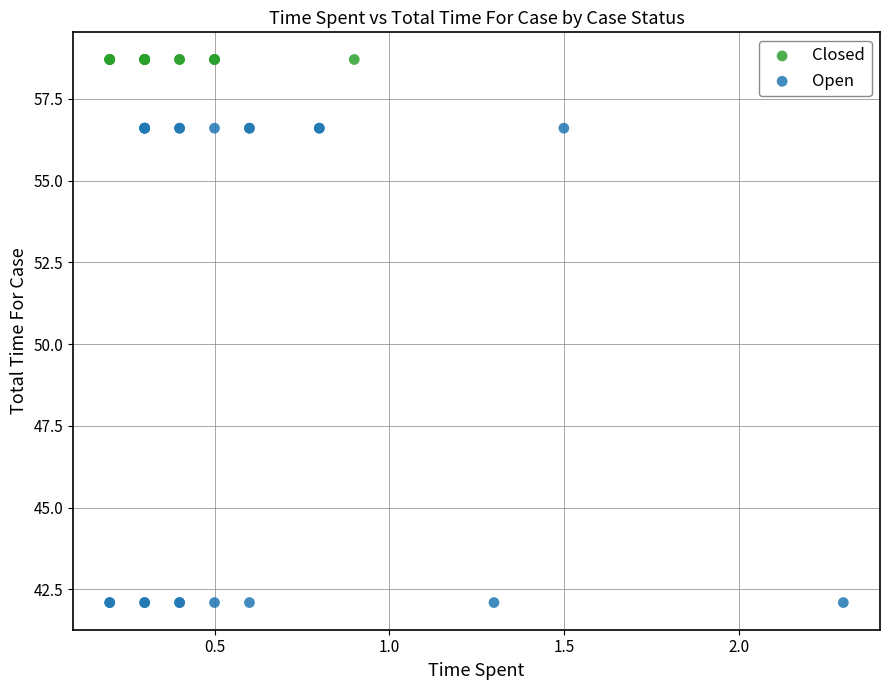

Which series contains the highest Y value?

Closed